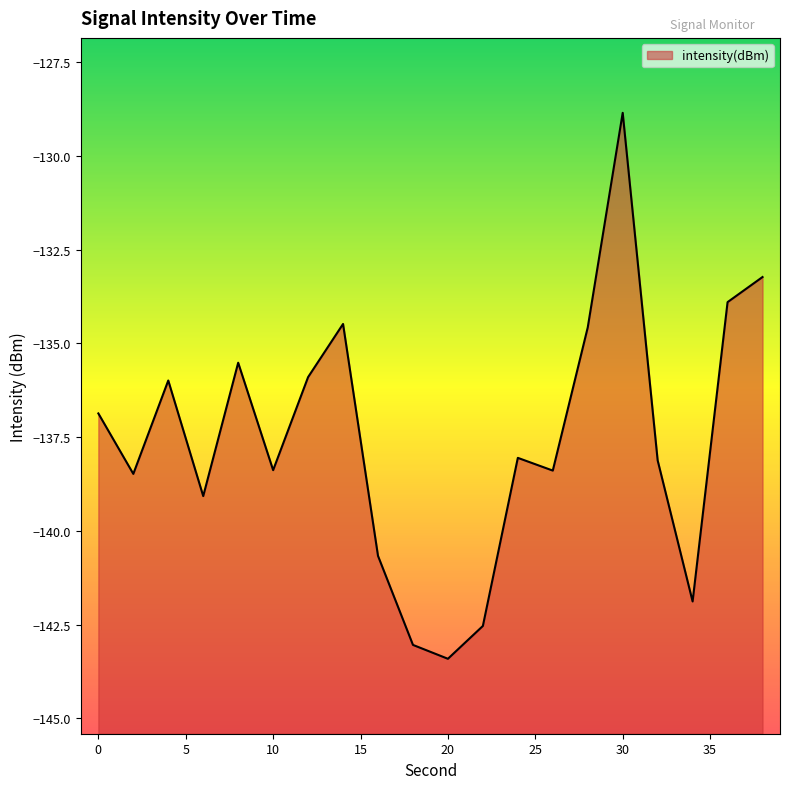

What is the approximate value at 16?

-140.7